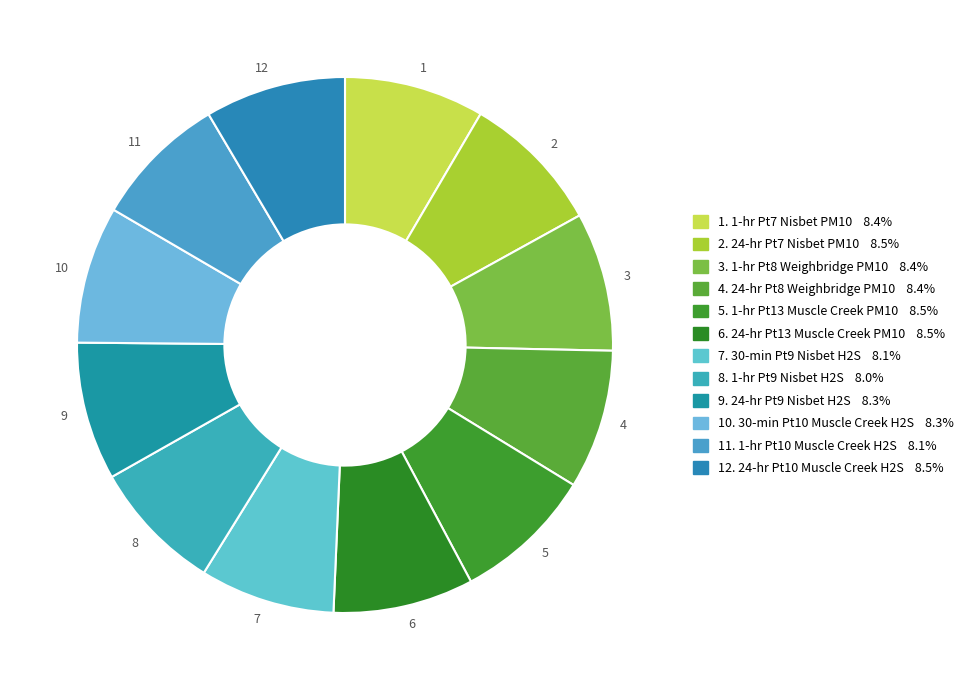

How many slices are in this pie chart?

12